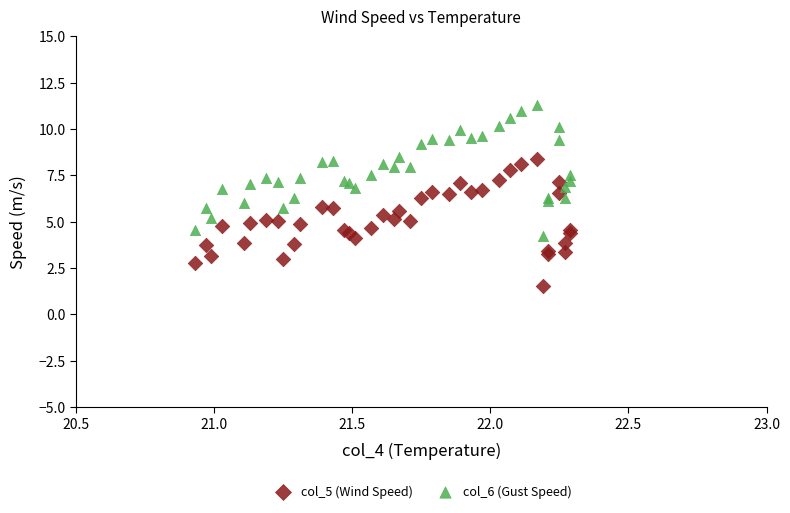

Which series has the largest Y range (max minus min)?

col_6 (Gust Speed)